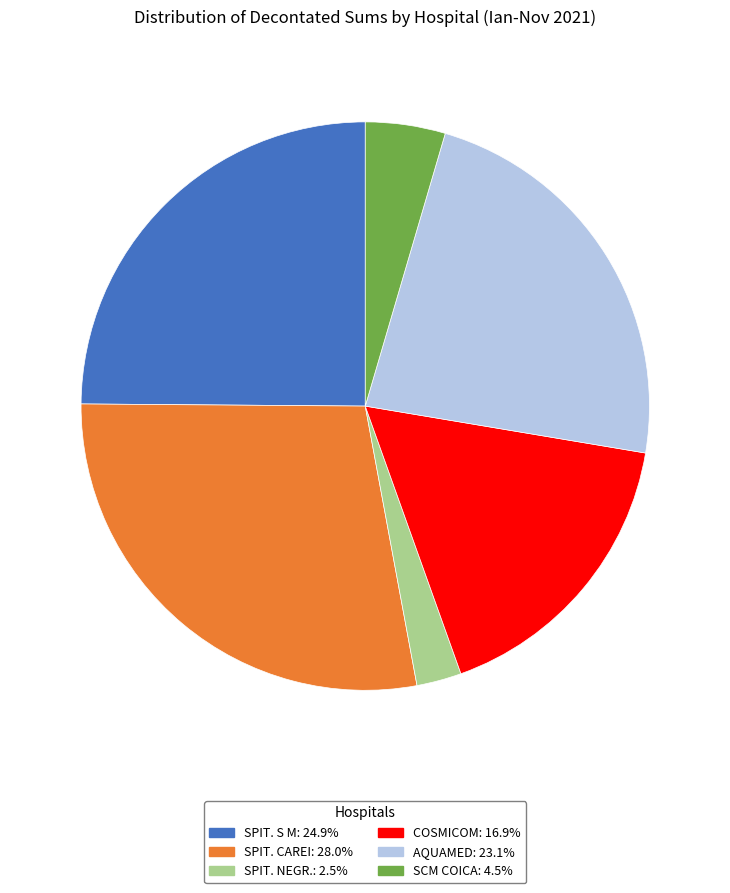

Is the sum of SPIT. S M: 24.9% and SPIT. NEGR.: 2.5% greater than half?

No